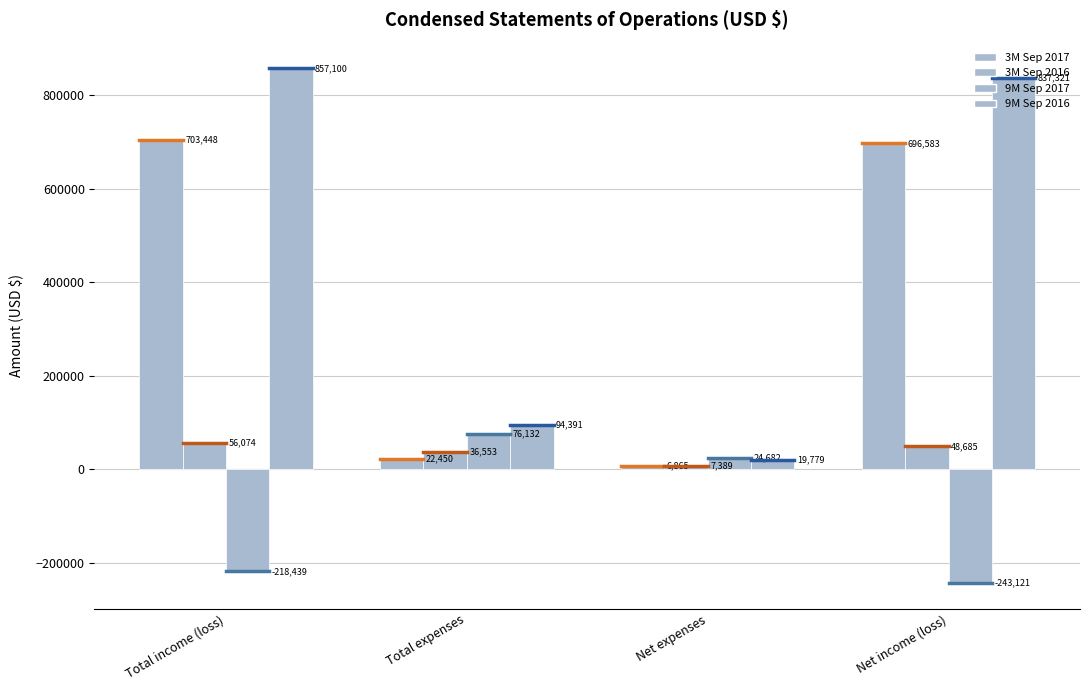

Rank the series by their average value, from highest to lowest.

9M Sep 2016, 3M Sep 2017, 3M Sep 2016, 9M Sep 2017